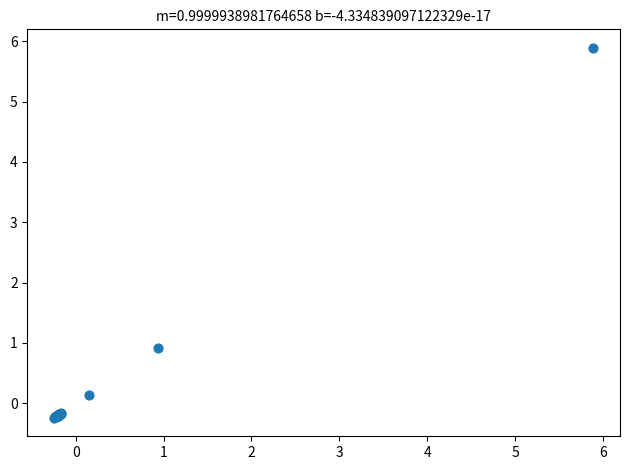

What Y value in the scatter plot is closest to 2?

0.9